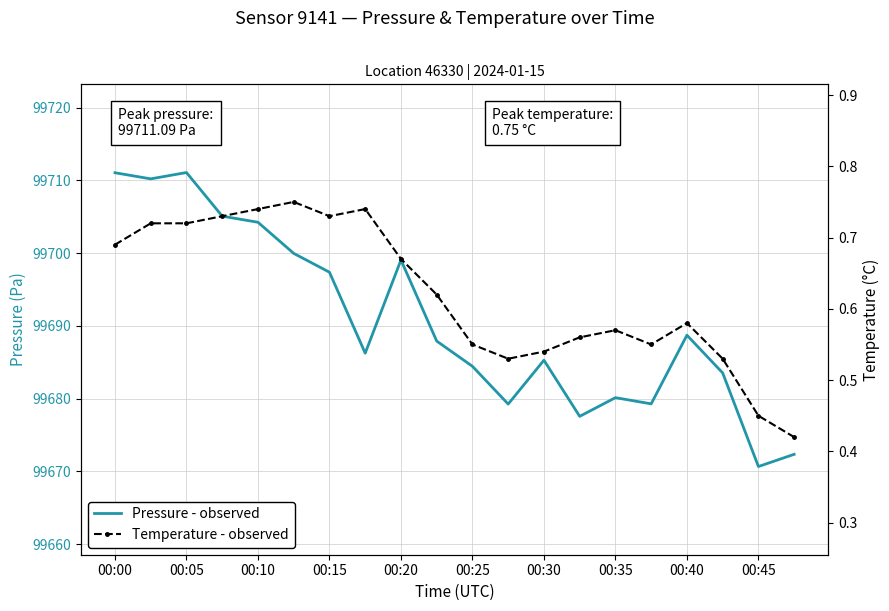

How many lines are shown in the chart?

2